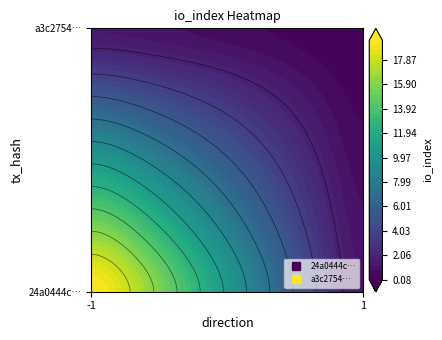

At how many categories does at least one series exceed 17?

1